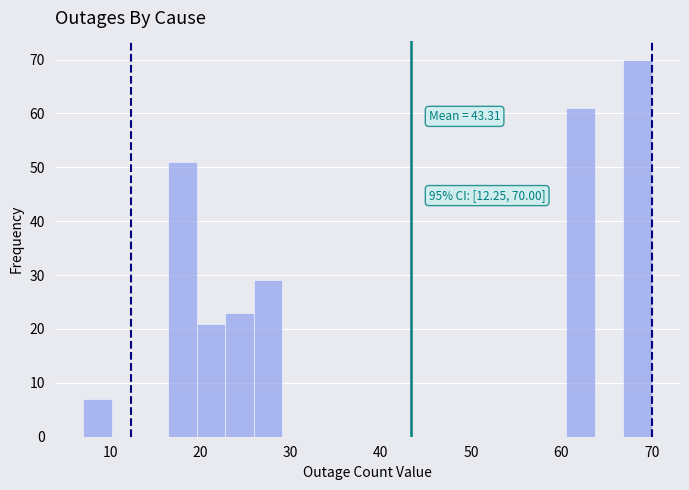

Around what value on the x-axis is the tallest bar? Give the approximate position of its centre, as read against the axis.

68